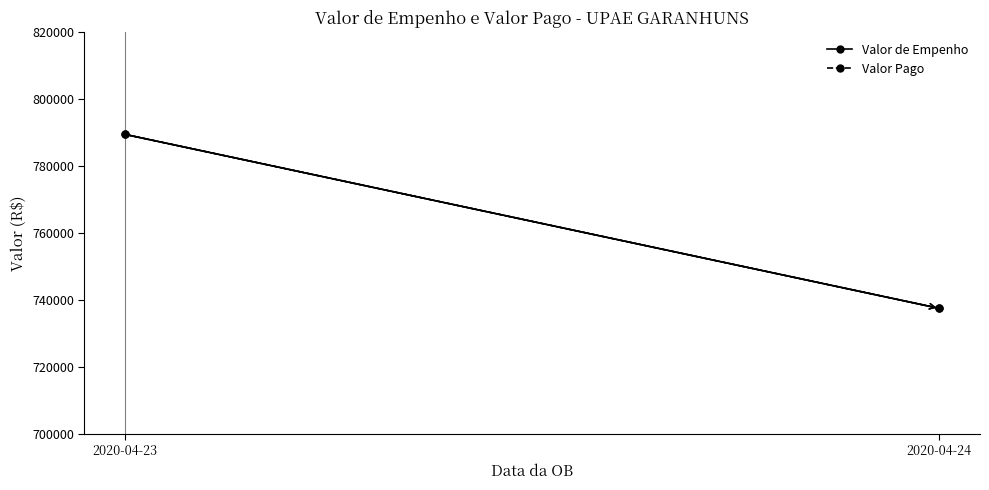

What is the value of the Valor Pago point at the 2nd from the left?

737500